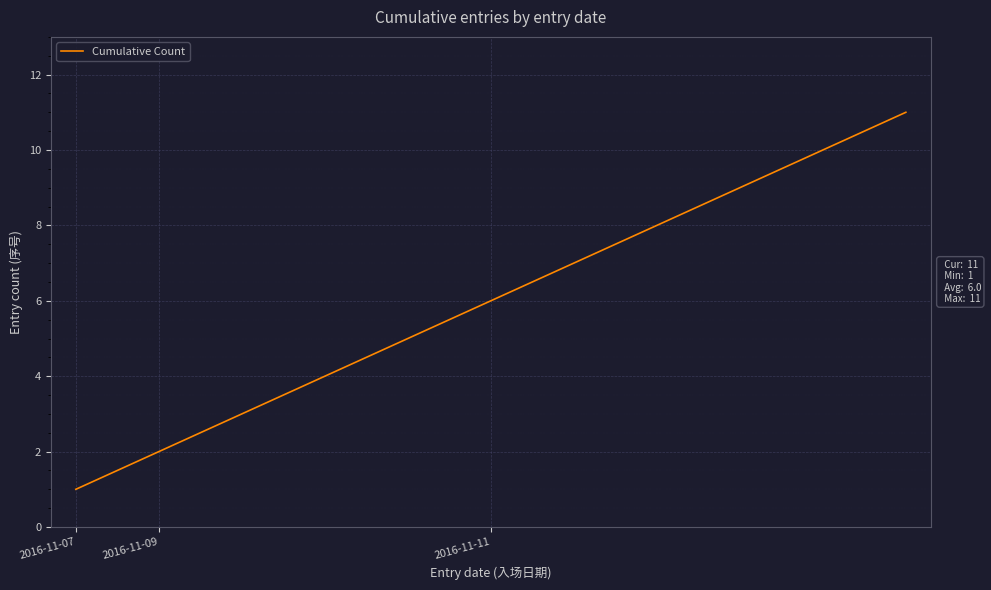

What is the difference between the maximum and minimum values?

10